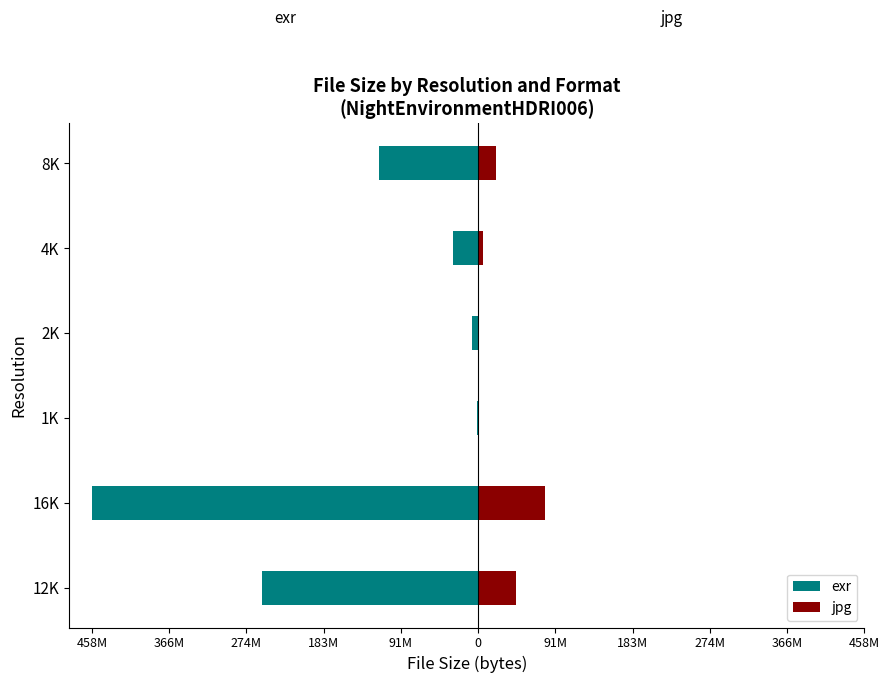

Which series changed the most between 16K and 8K?

exr